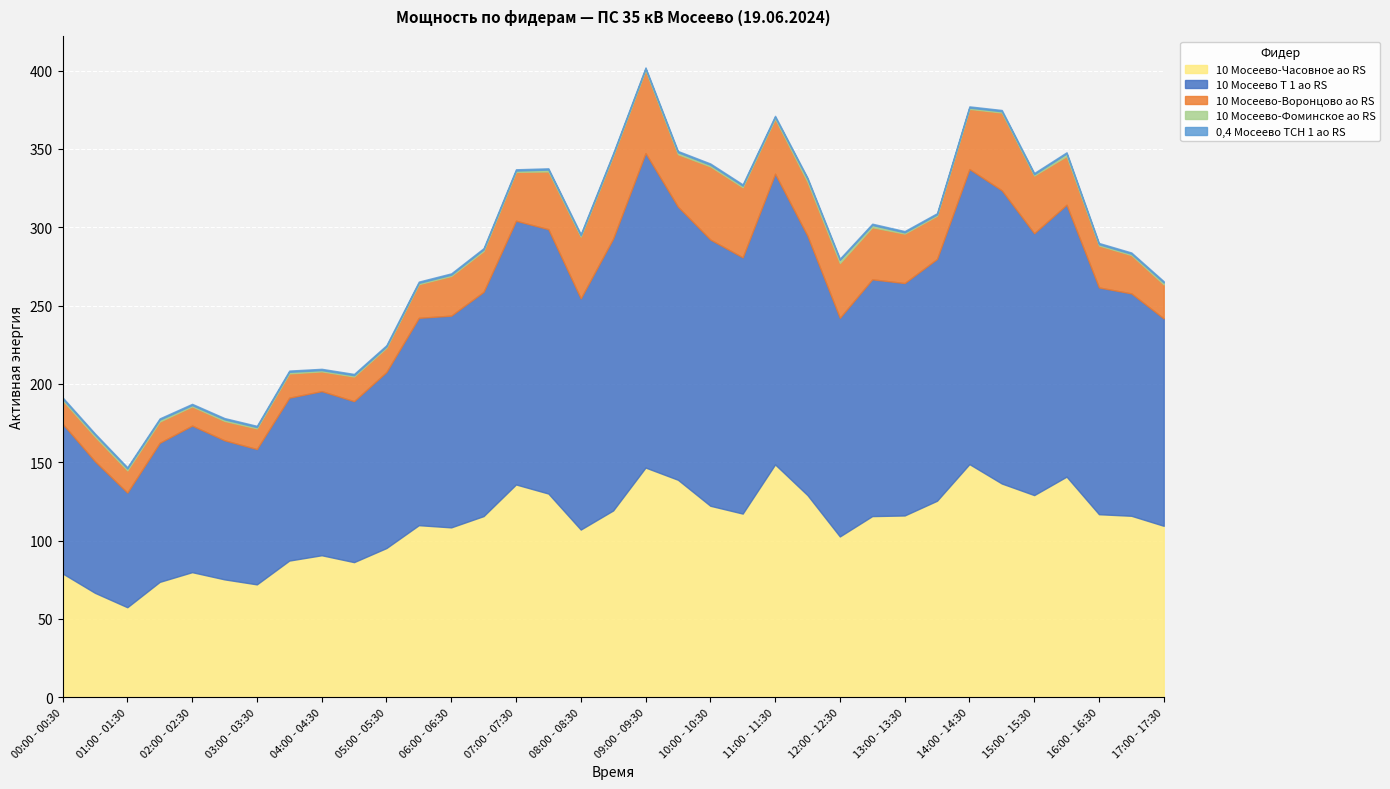

What is the difference between the highest and lowest values at 15:30 - 16:00?

172.8